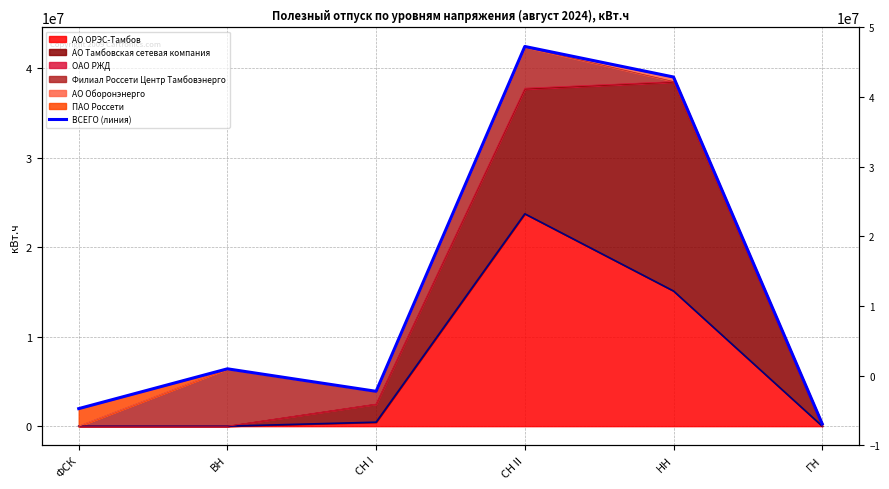

What is the change in value from ФСК to ВН?

+4449435.3